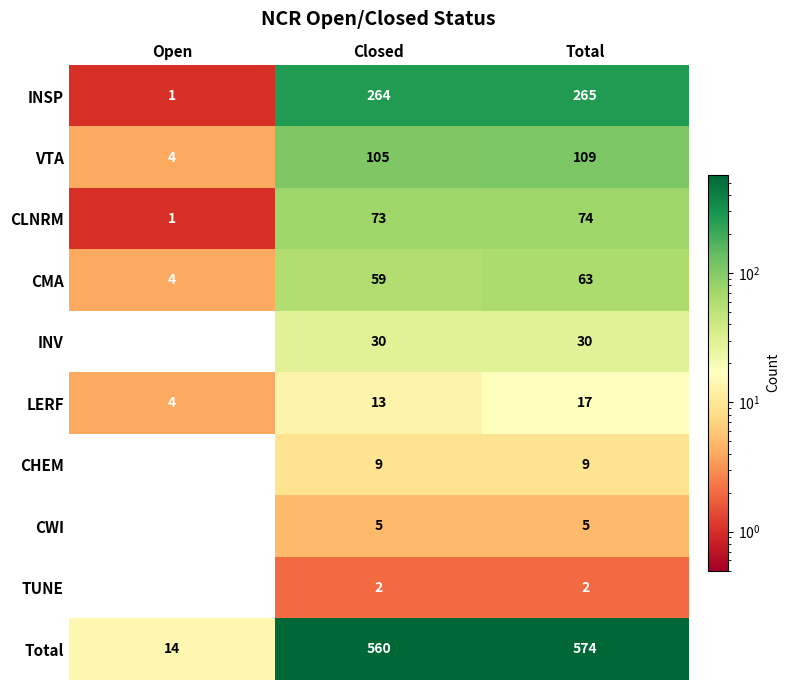

What is the sum of all INSP values?

530